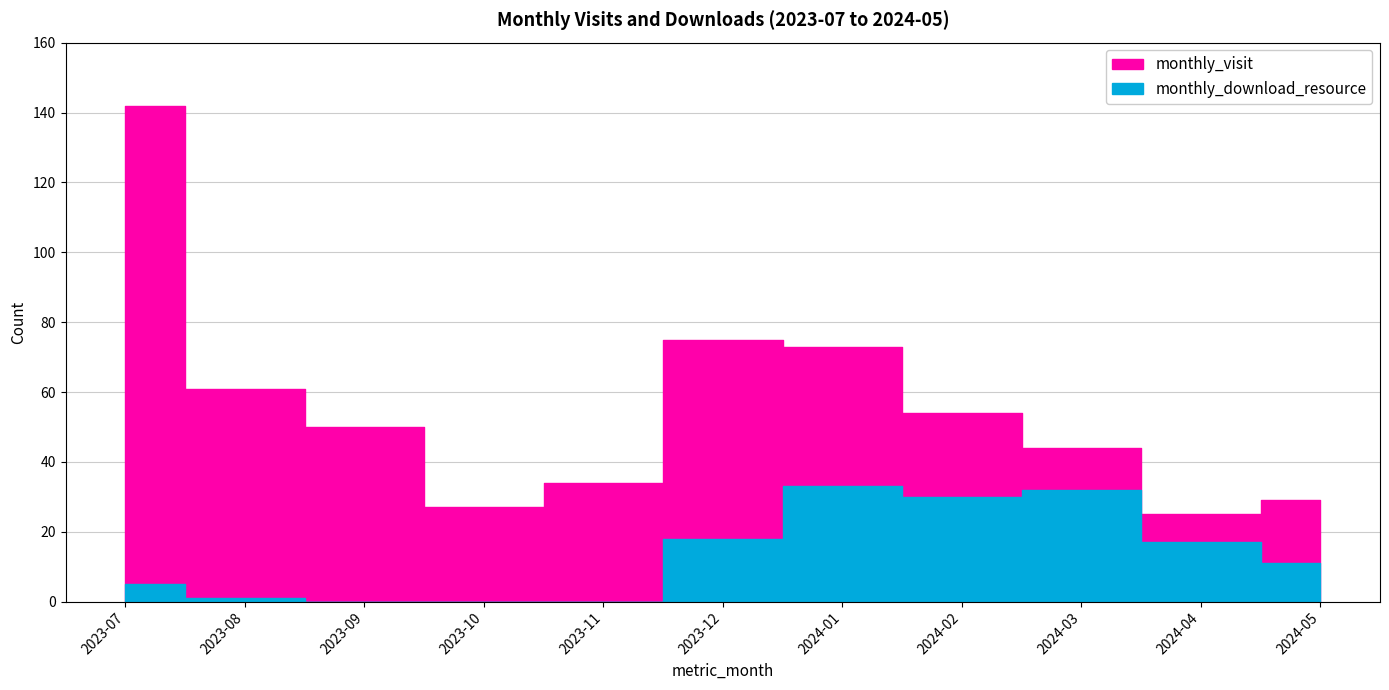

Where does the monthly_download_resource series first go above 11?

2023-12